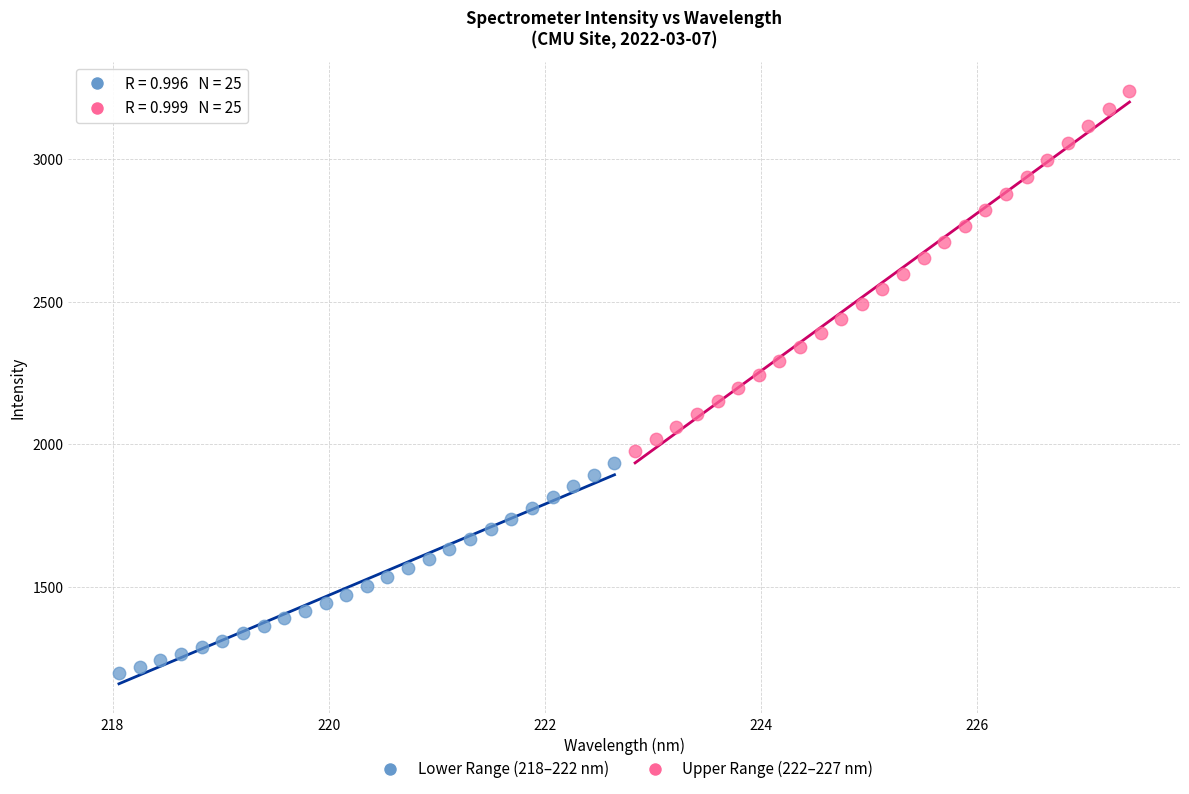

Which series has the largest Y range (max minus min)?

Upper Range (222–227 nm)